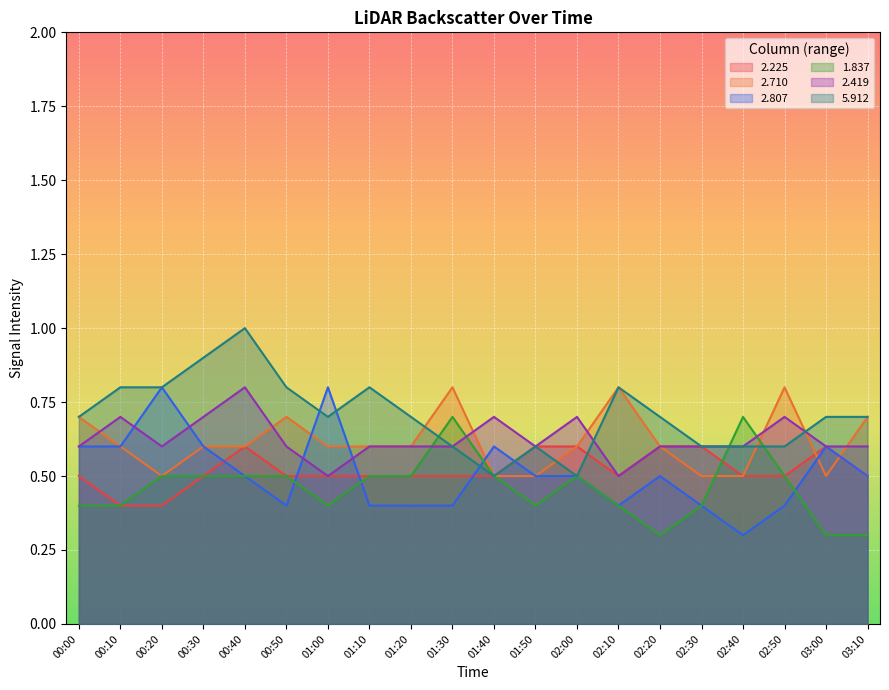

Reading left to right, transcribe all the data shown in this chart.

2.225: 0.5	0.4	0.4	0.5	0.6	0.5	0.5	0.5	0.5	0.5	0.5	0.6	0.6	0.5	0.6	0.6	0.5	0.5	0.6	0.5
2.710: 0.7	0.6	0.5	0.6	0.6	0.7	0.6	0.6	0.6	0.8	0.5	0.5	0.6	0.8	0.6	0.5	0.5	0.8	0.5	0.7
2.807: 0.6	0.6	0.8	0.6	0.5	0.4	0.8	0.4	0.4	0.4	0.6	0.5	0.5	0.4	0.5	0.4	0.3	0.4	0.6	0.5
1.837: 0.4	0.4	0.5	0.5	0.5	0.5	0.4	0.5	0.5	0.7	0.5	0.4	0.5	0.4	0.3	0.4	0.7	0.5	0.3	0.3
2.419: 0.6	0.7	0.6	0.7	0.8	0.6	0.5	0.6	0.6	0.6	0.7	0.6	0.7	0.5	0.6	0.6	0.6	0.7	0.6	0.6
5.912: 0.7	0.8	0.8	0.9	1.0	0.8	0.7	0.8	0.7	0.6	0.5	0.6	0.5	0.8	0.7	0.6	0.6	0.6	0.7	0.7